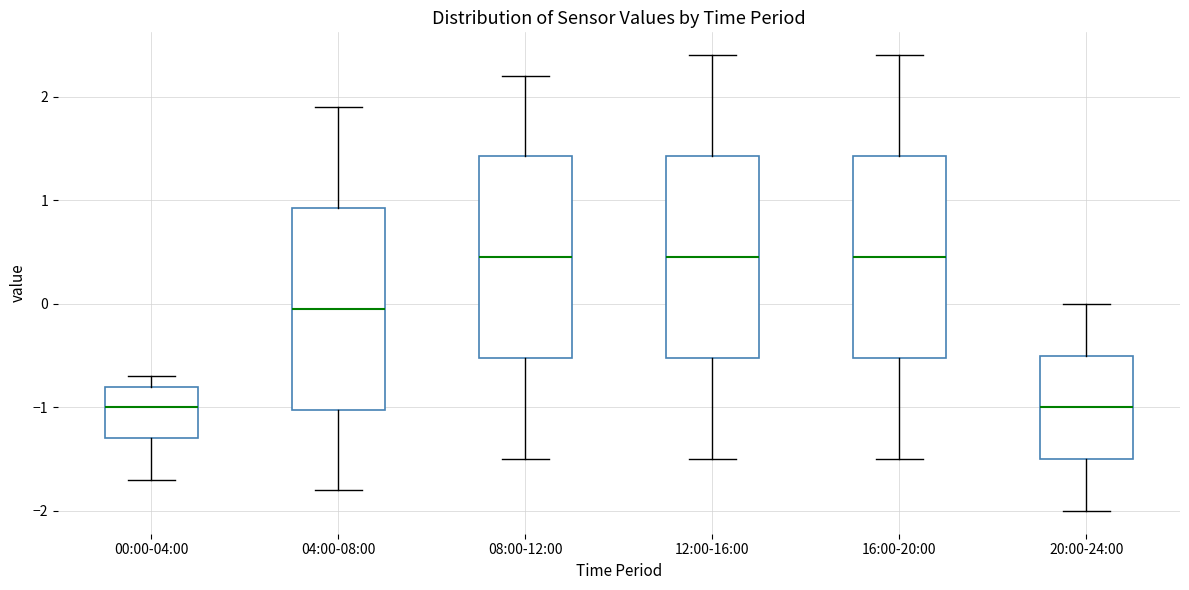

Where is the upper edge of the box for 00:00-04:00 on the y-axis? The values are not printed on the chart, so give them approximately, as read against the axis.

-0.8